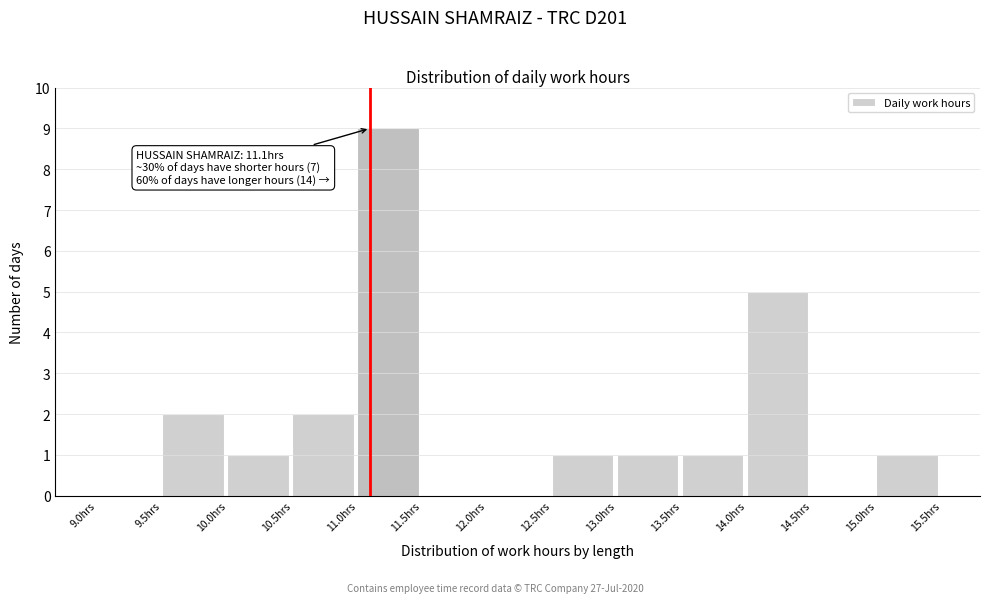

Which range on the x-axis has the tallest bar?

11.0 to 11.5